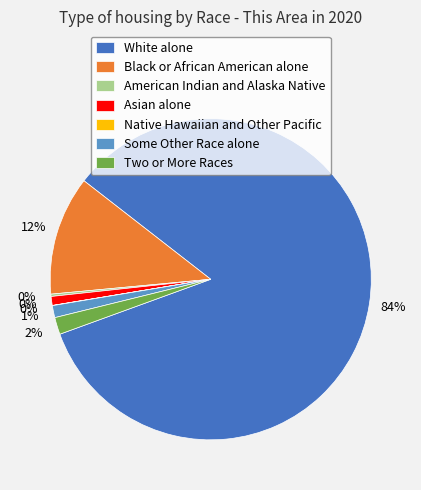

To the nearest percent, what percentage of the pie is Black or African American alone?

12%